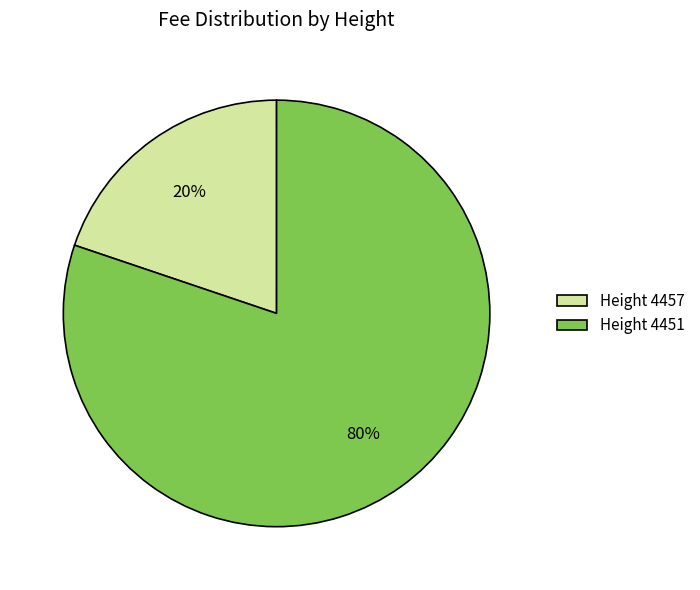

Rank the categories by value from lowest to highest.

Height 4457, Height 4451